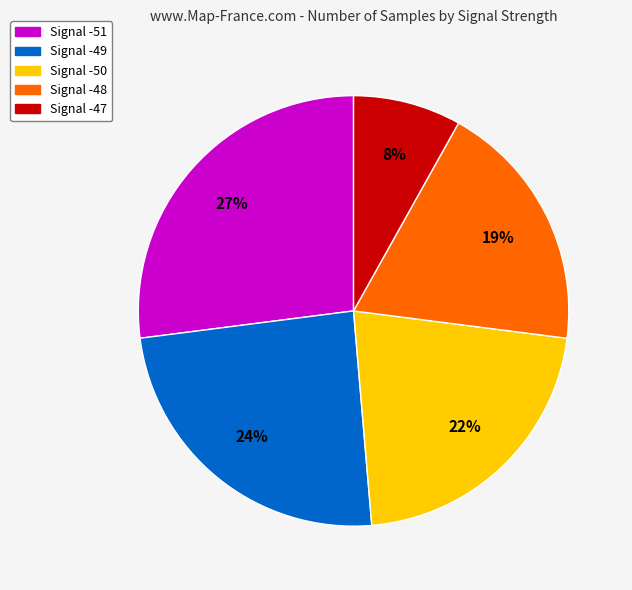

Is there a majority slice in this chart?

No